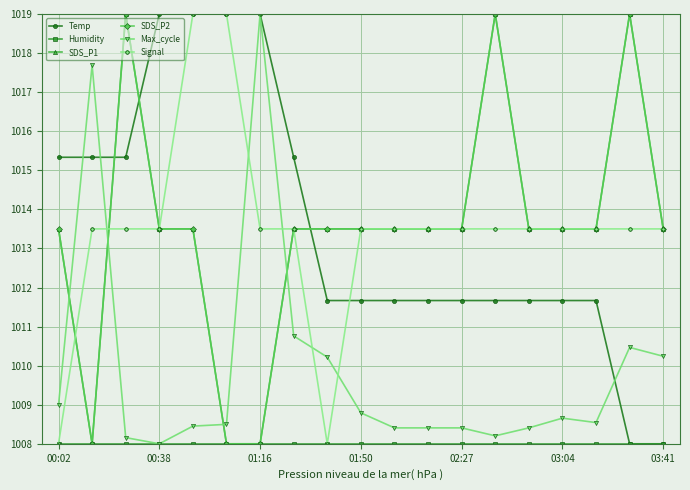

True or false: Temp has more than 1 interior local peaks.

False